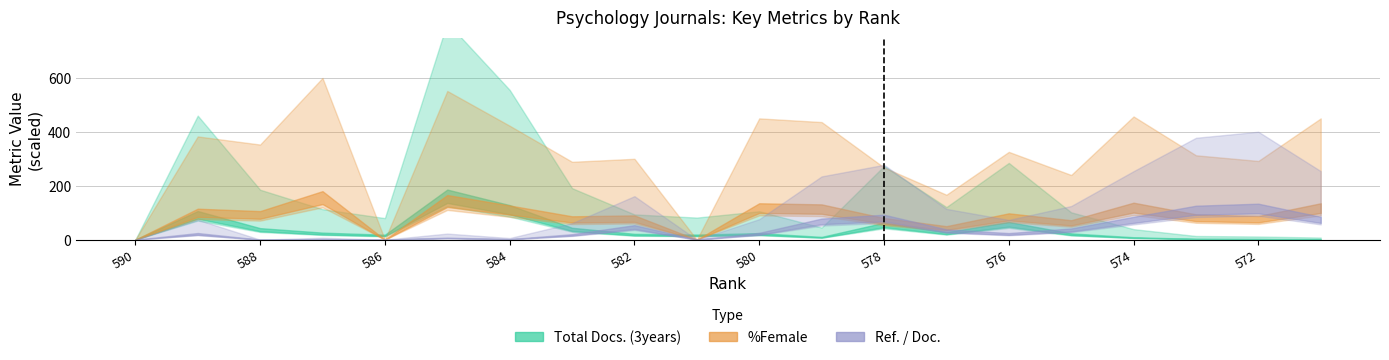

Is it true that Ref. / Doc. equals 66.8 at 580?

False